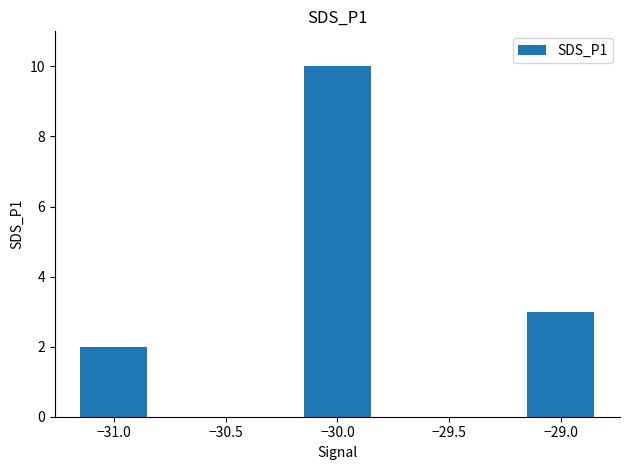

Reading right to left, what are all the values shown in this chart?

−29.0=3	−30.0=10	−31.0=2